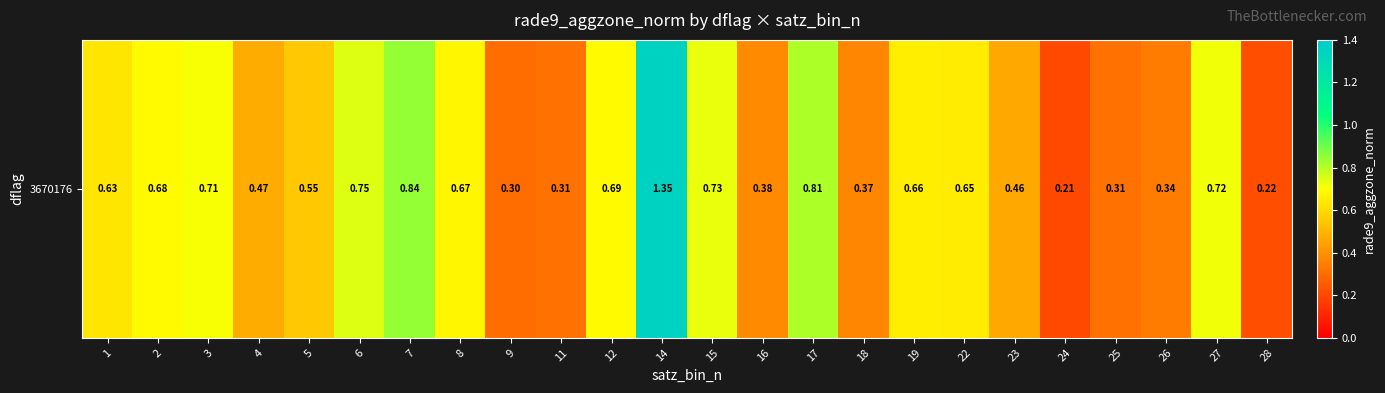

What is the sum of the values at 23 and 15?

1.2